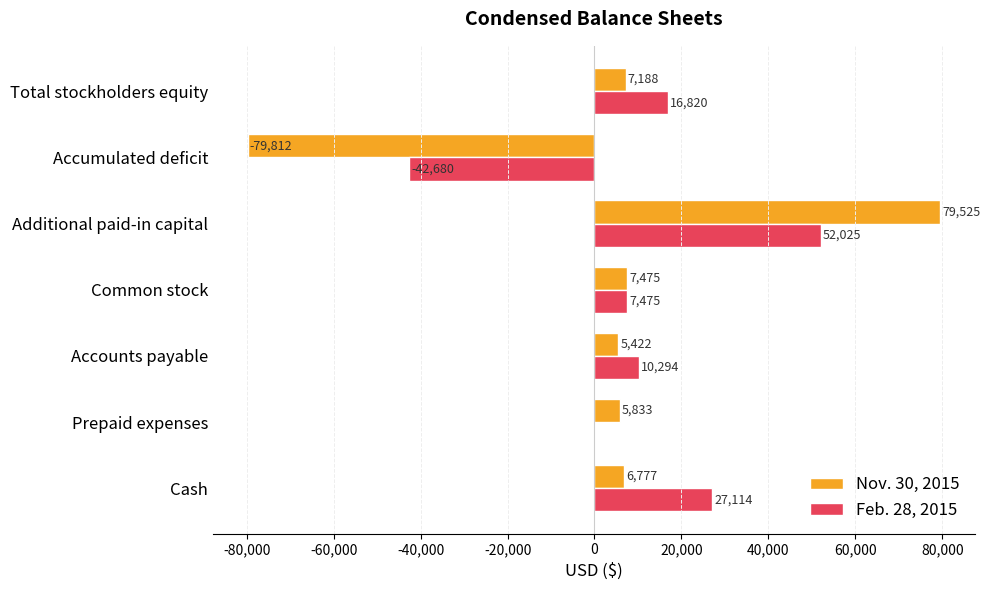

Which series changed the most between Common stock and Accumulated deficit?

Nov. 30, 2015